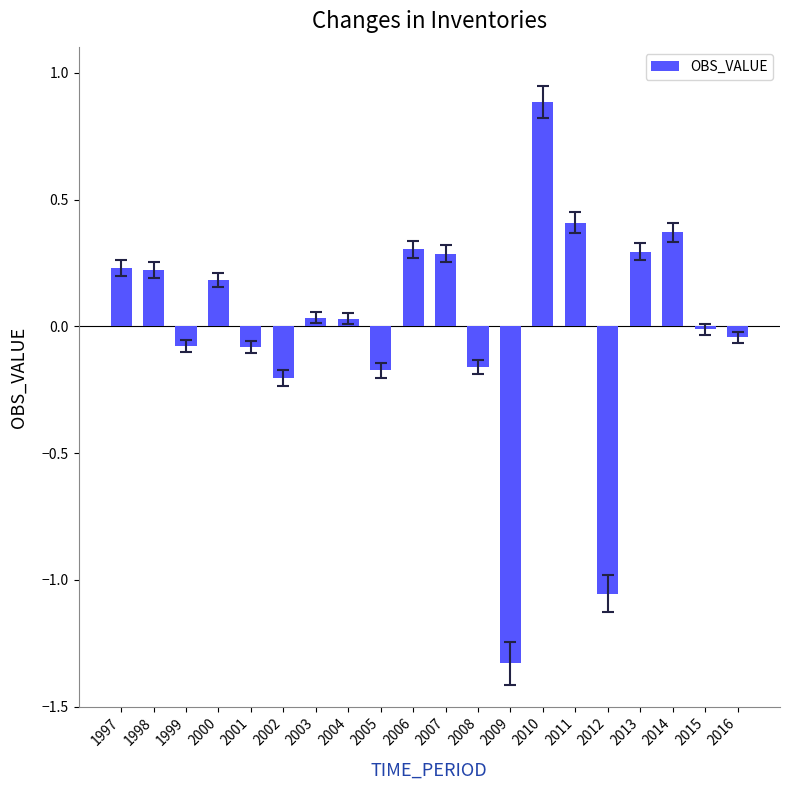

Are the bars horizontal?

No